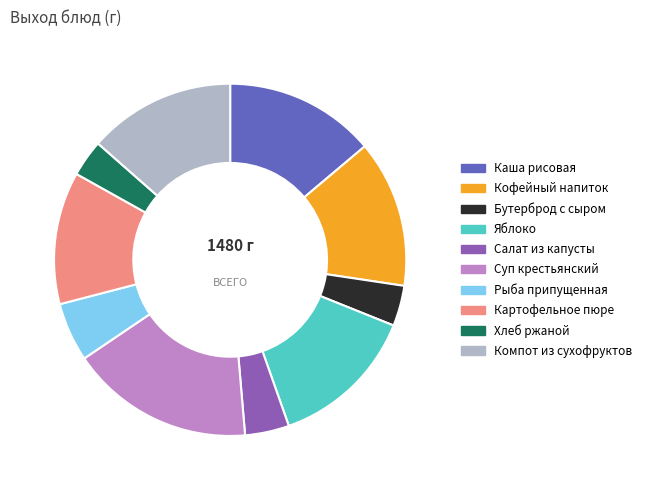

The Картофельное пюре slice represents 12% of the pie. True or false?

True